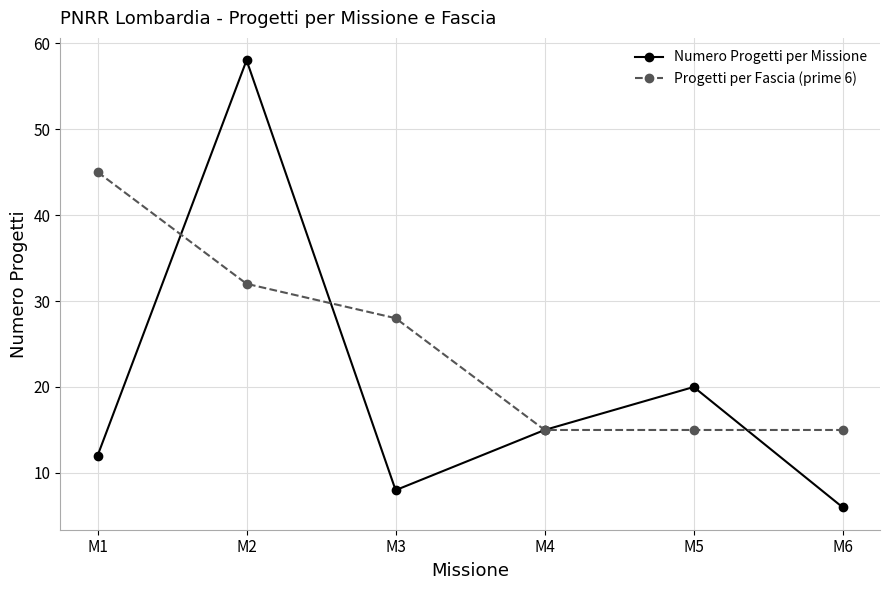

What is the maximum value shown in the chart?

58